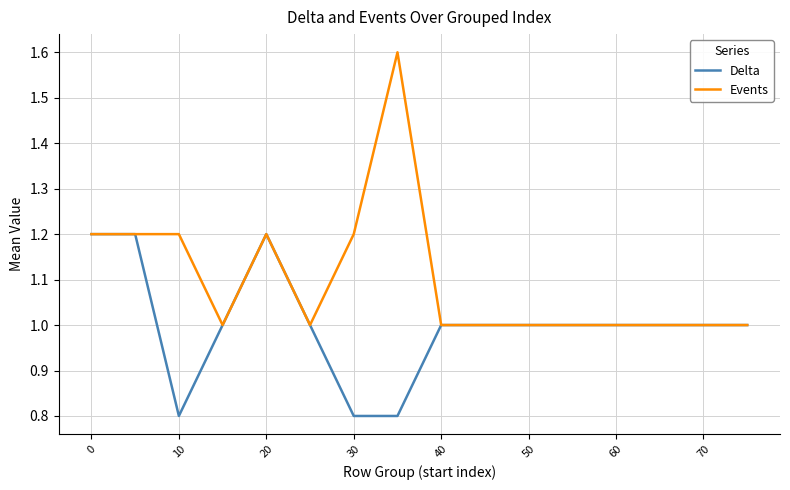

Which series has the largest total across all categories?

Events